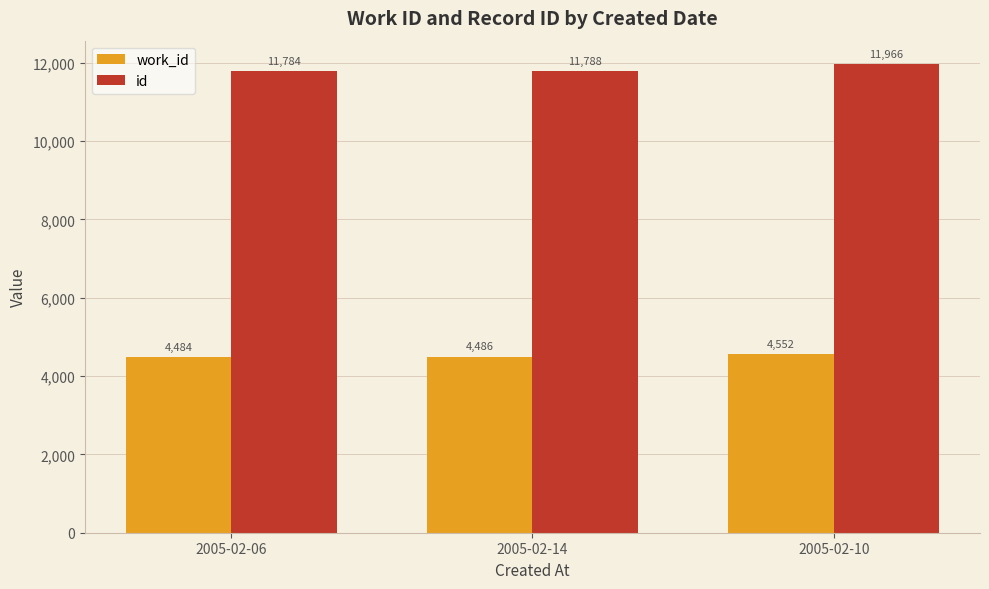

Reading left to right, list all the values displayed in this chart.

work_id: 2005-02-06=4484	2005-02-14=4486	2005-02-10=4552
id: 2005-02-06=11784	2005-02-14=11788	2005-02-10=11966